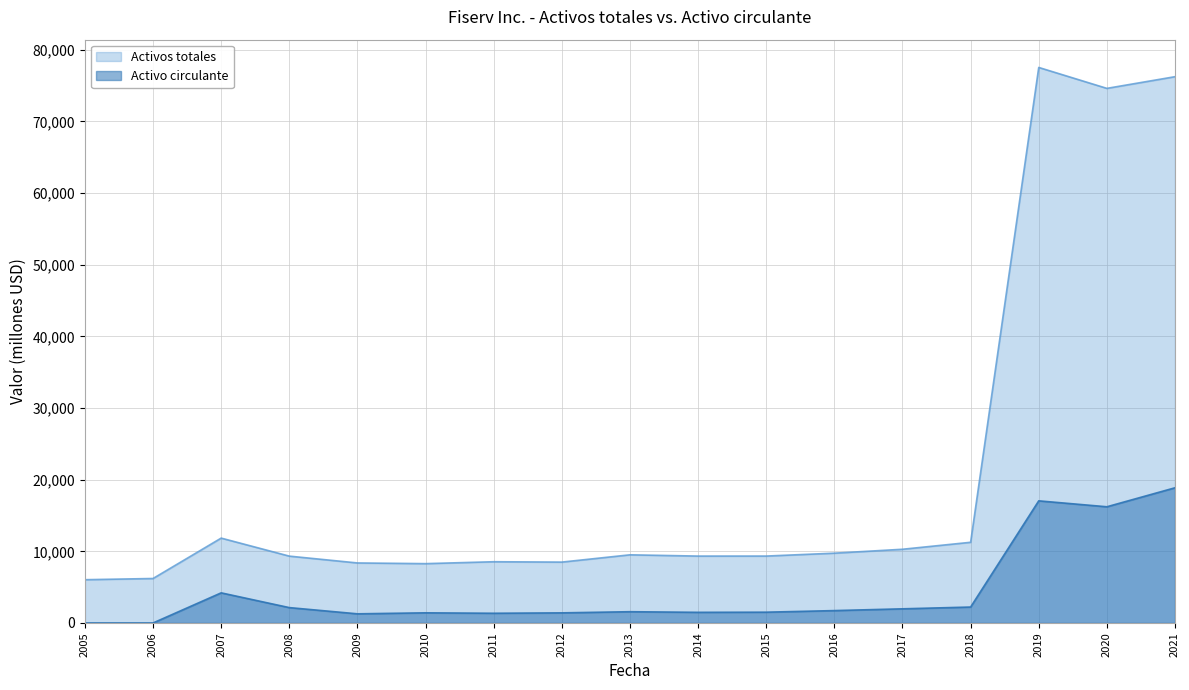

Which series has the largest total across all categories?

Activos totales